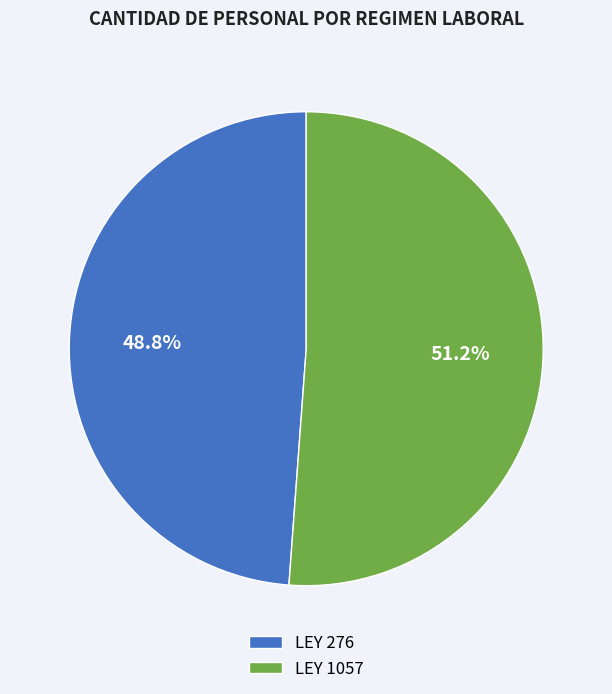

Which has a higher value, LEY 276 or LEY 1057?

LEY 1057